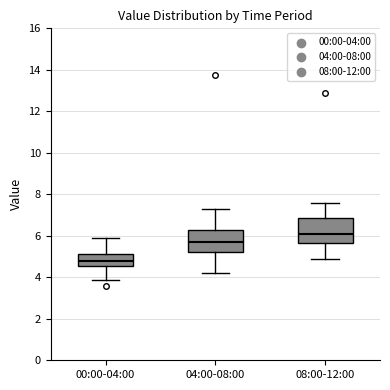

Reading left to right, read every box against the y-axis: the position of its median line, the range the box covers, and the ends of its whiskers. The values are not printed on the chart, so give them approximately, as read against the axis.

00:00-04:00: median 4.8, box 4.6 to 5.2, whiskers 3.8 to 6.0
04:00-08:00: median 5.8, box 5.2 to 6.4, whiskers 4.2 to 7.2
08:00-12:00: median 6.0, box 5.6 to 6.8, whiskers 5.0 to 7.6